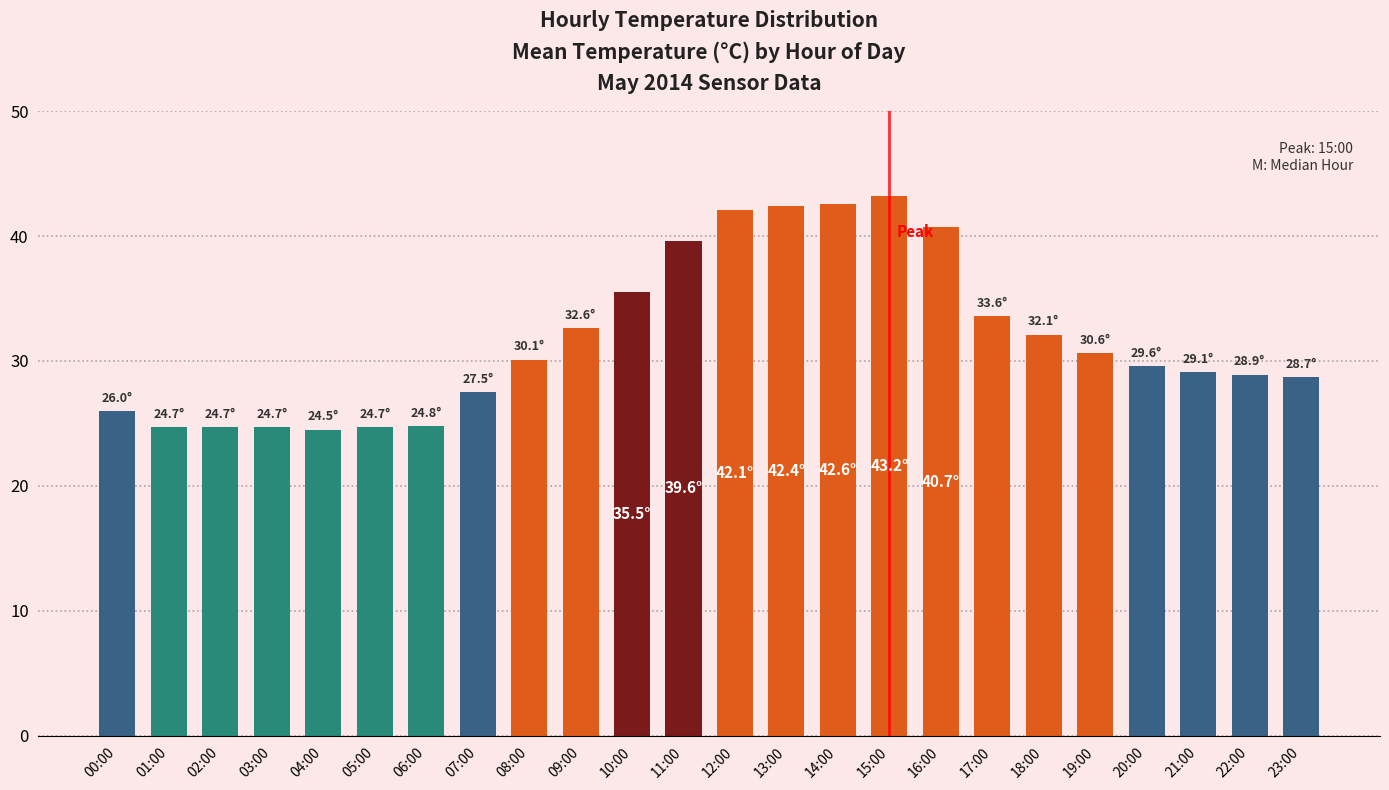

Does the chart contain stacked bars?

No